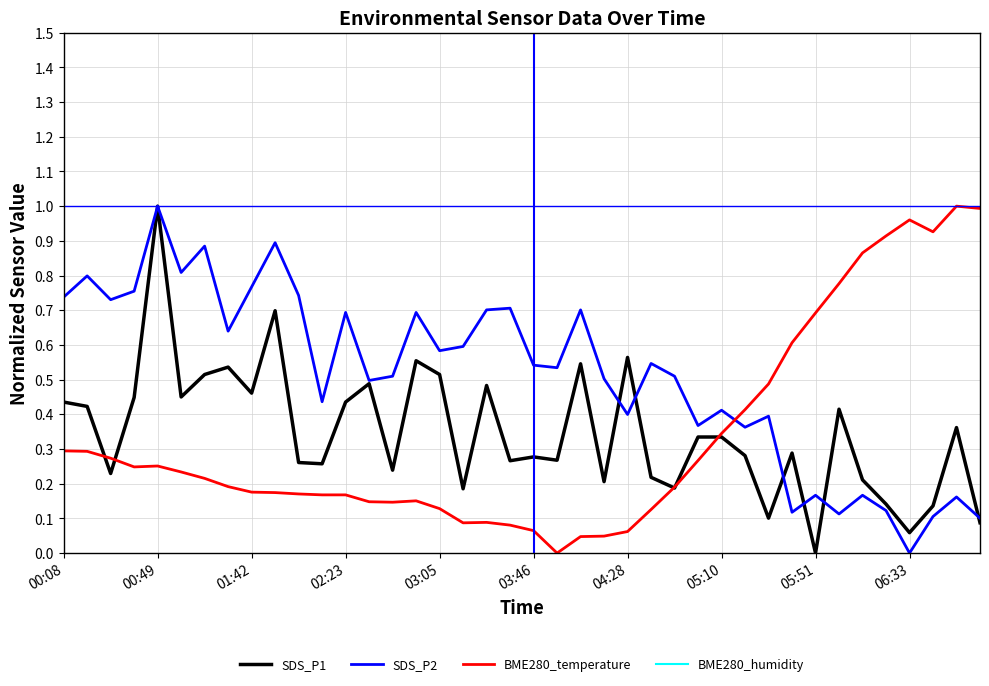

What is the maximum value shown in the chart?

100.0